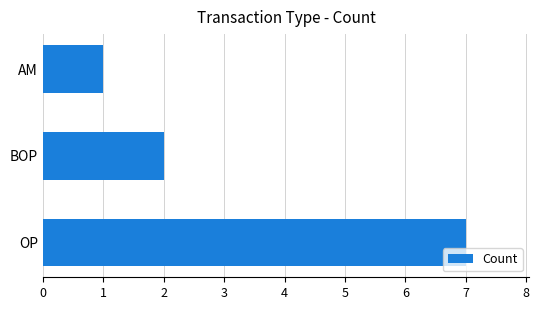

What is the greatest value displayed?

7